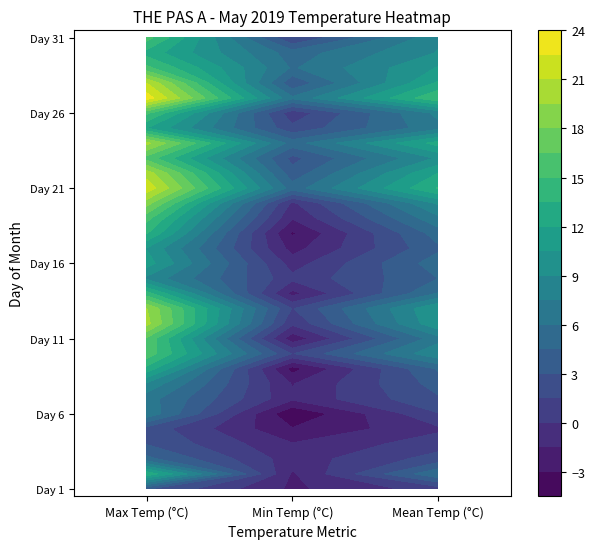

How many data points in Mean Temp are above 7?

15